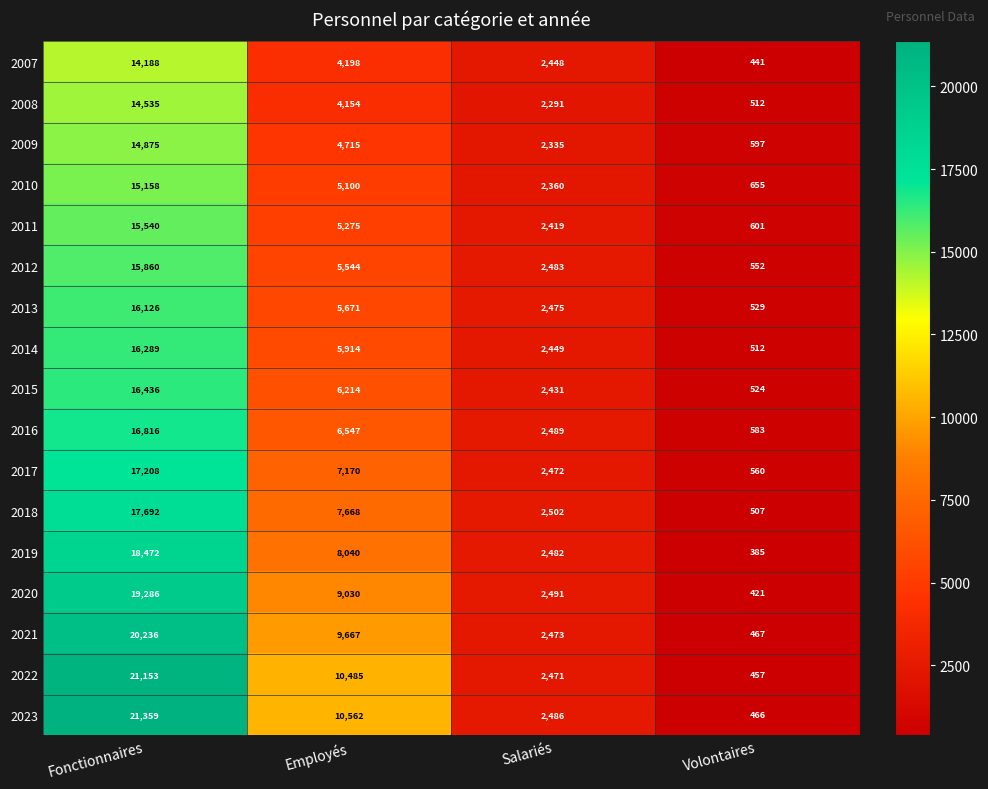

What is the average value of the 2015 series?

6401